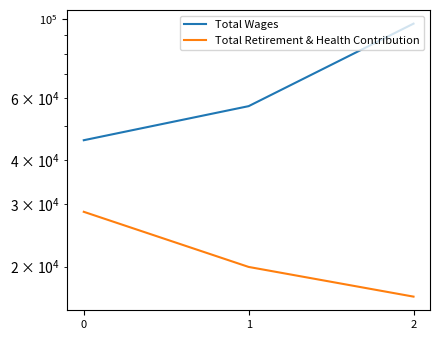

Rank the series by their maximum value, from lowest to highest.

Total Retirement & Health Contribution, Total Wages